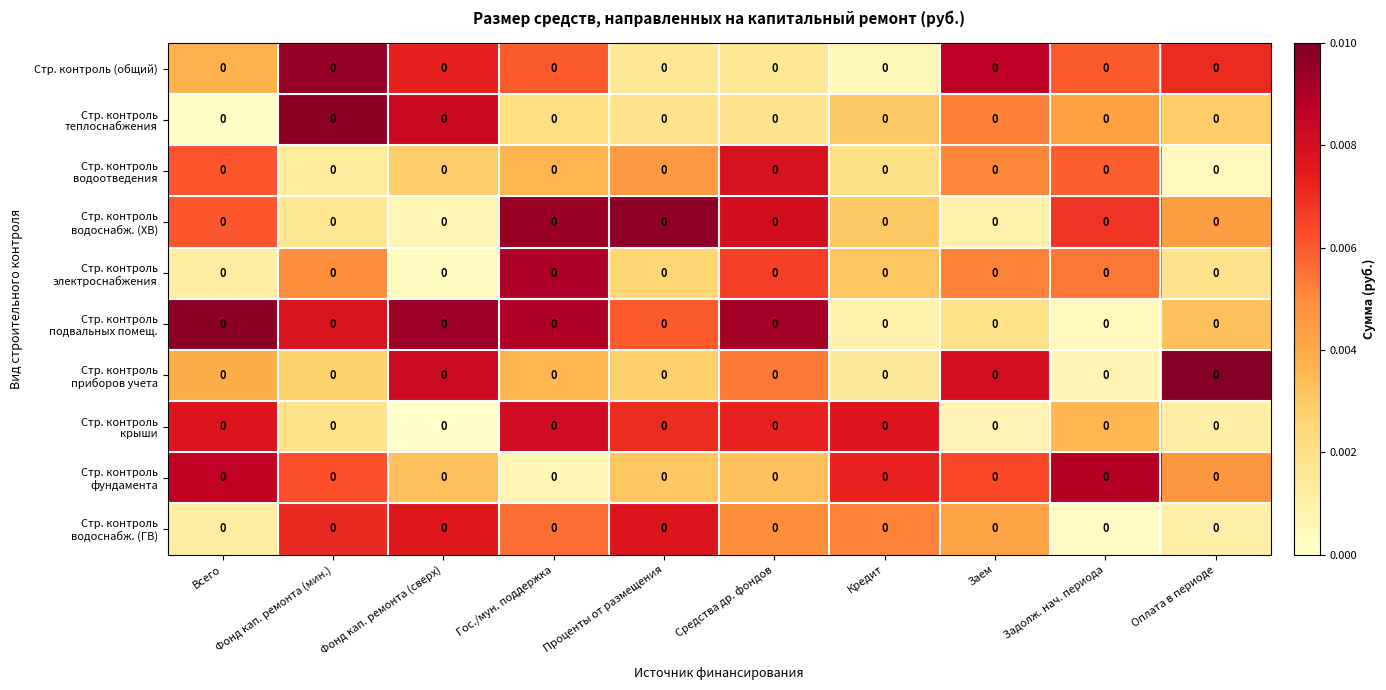

Between Задолж. нач. периода and Заем, which is larger?

Заем